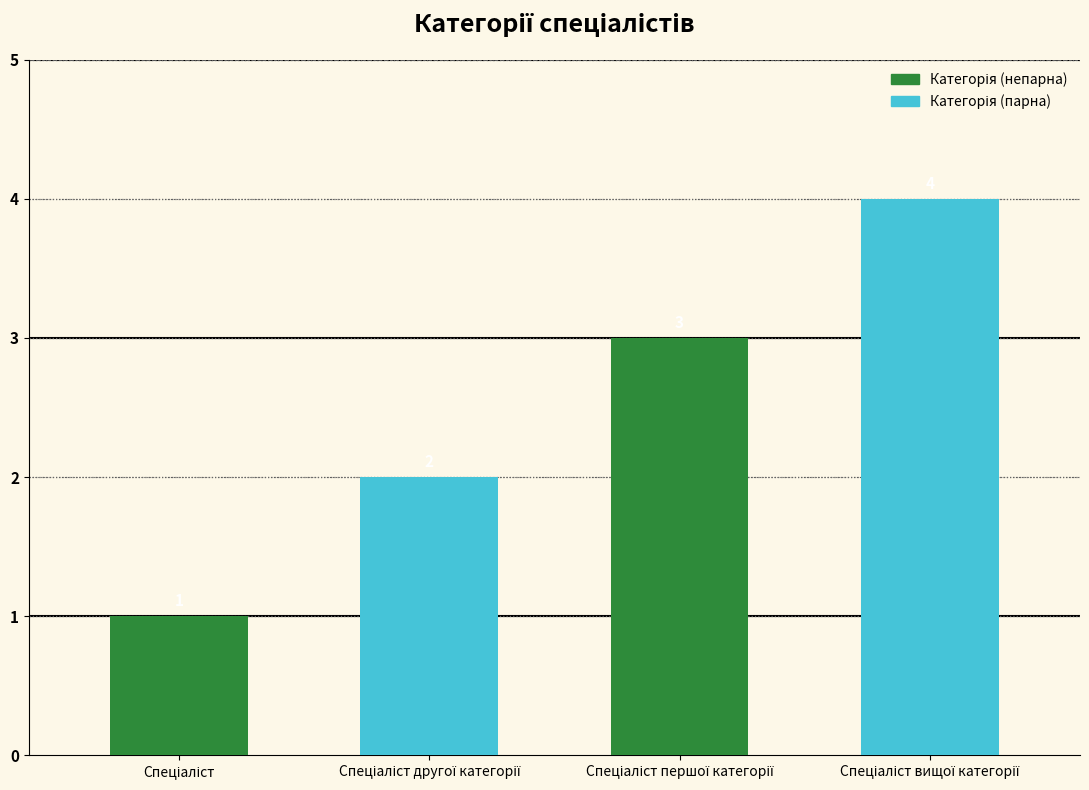

What is the value of the 1st bar from the left?

1